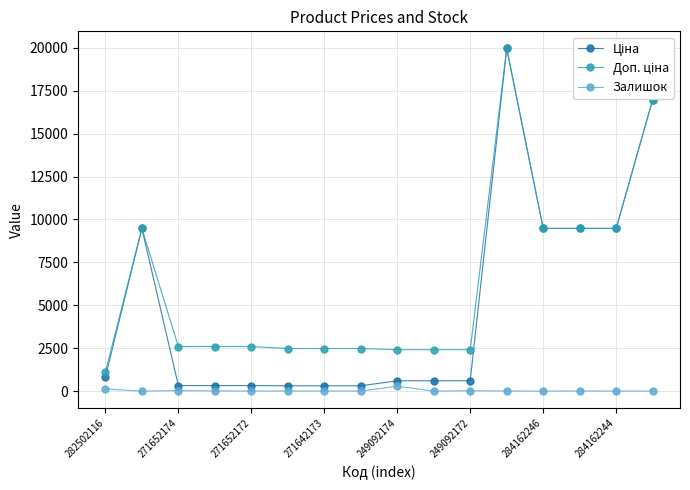

What is the maximum value shown in the chart?

19964.2